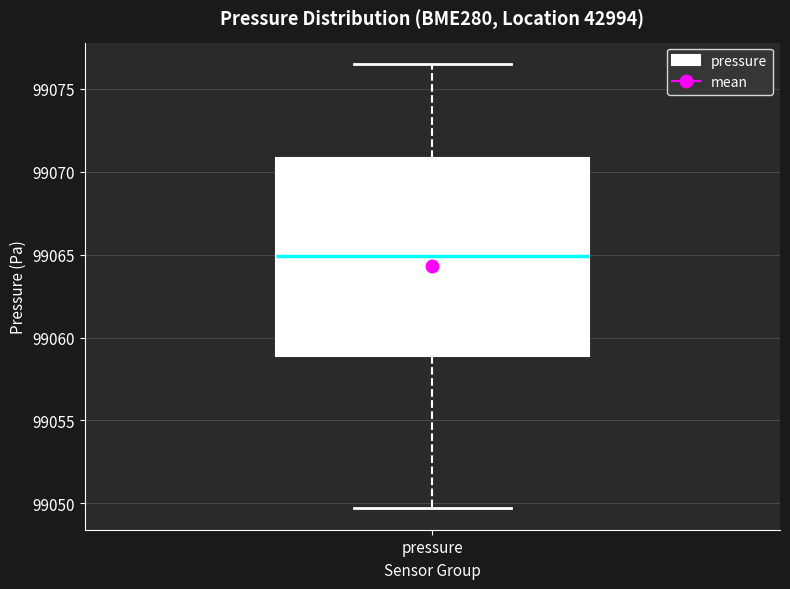

Read this box plot against the y-axis: the position of the median line, the range covered by the box, and the ends of both whiskers. The values are not printed on the chart, so give them approximately, as read against the axis.

median 99065.0, box 99059.0 to 99071.0, whiskers 99050.0 to 99076.5